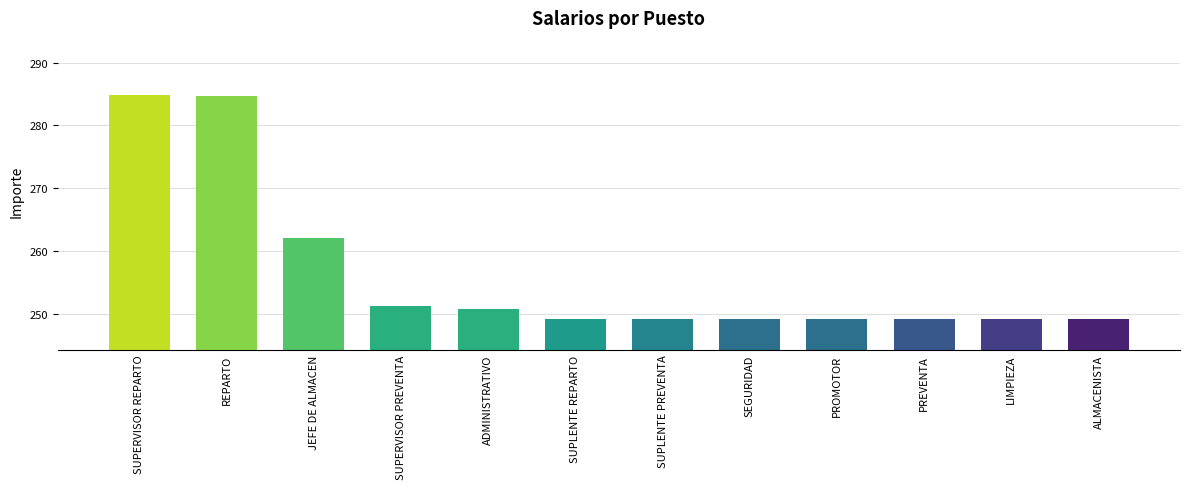

What is the label of the 2nd bar from the left?

REPARTO